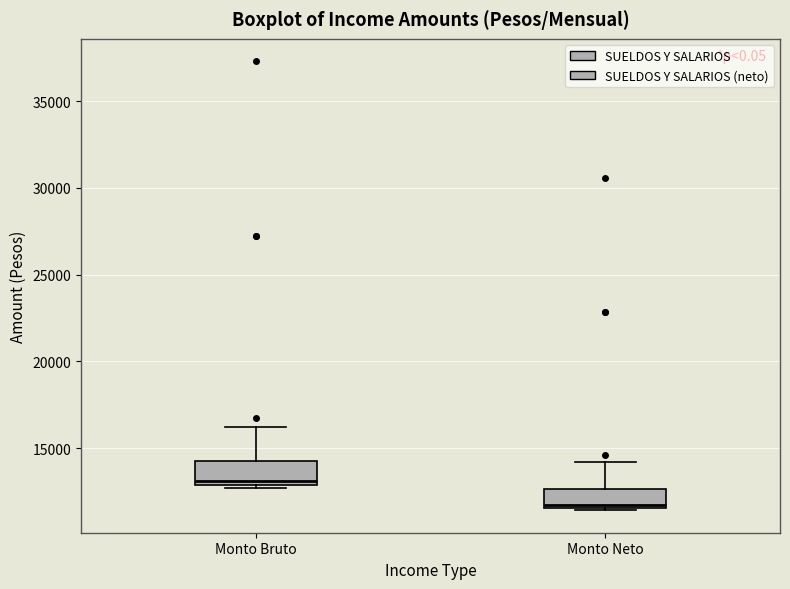

Which box has the highest median line?

Monto Bruto